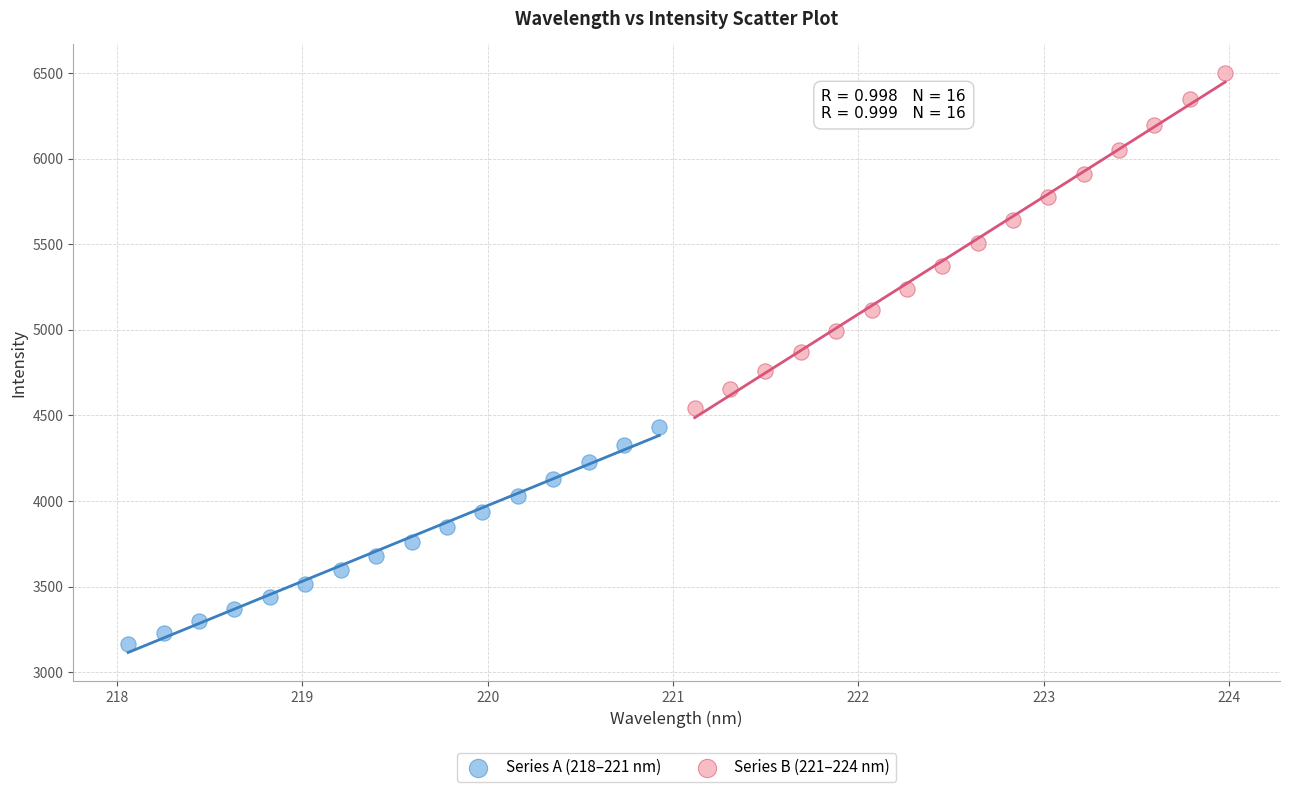

Which series contains the highest Y value?

Series B (221–224 nm)